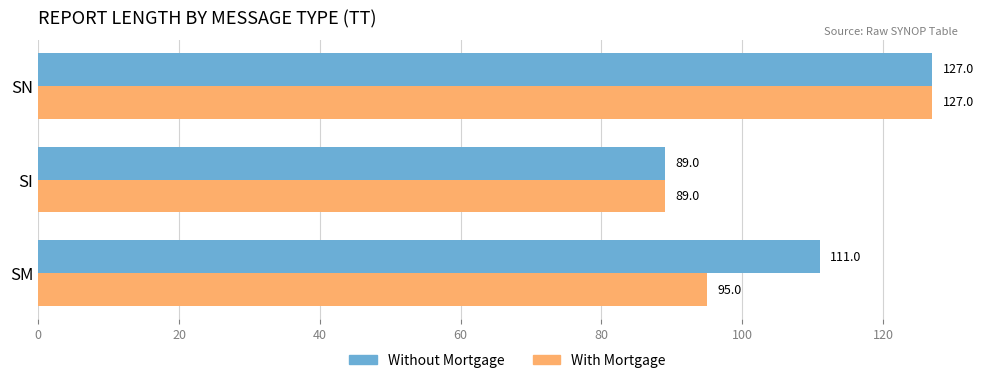

Between SM and SI, which series saw the biggest shift?

Without Mortgage